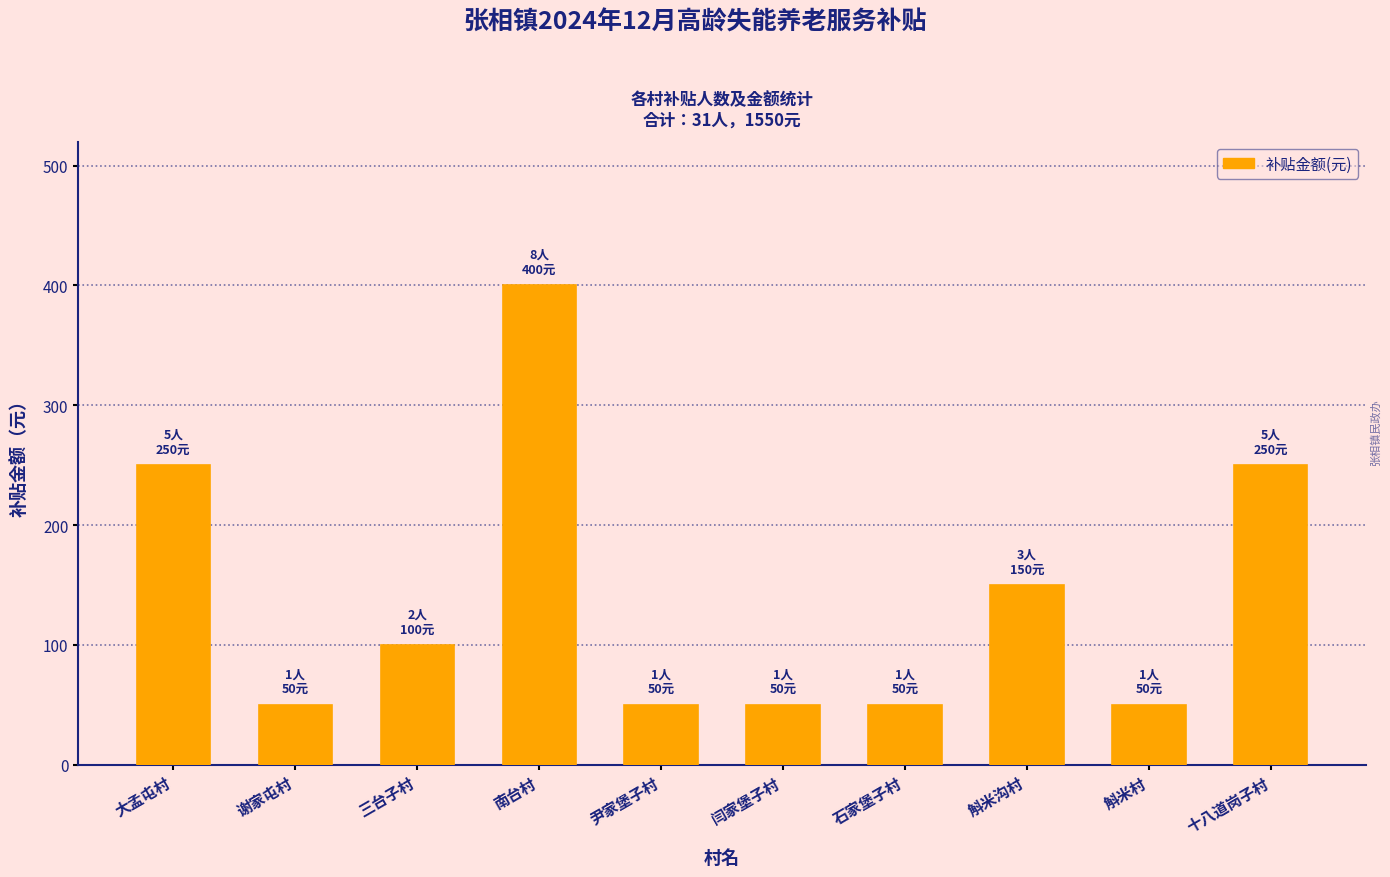

The chart shows a value of 250 at 大孟屯村. True or false?

True